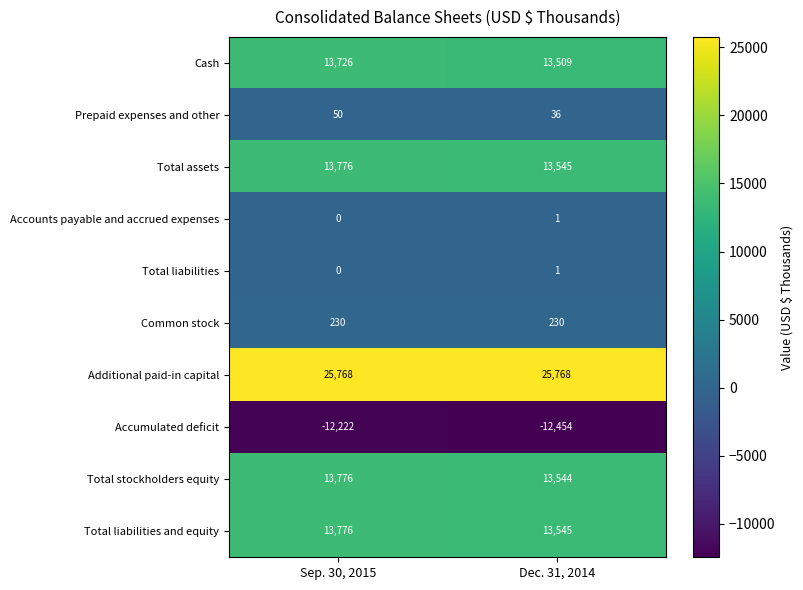

What is the sum of the Total stockholders equity values at Sep. 30, 2015 and Dec. 31, 2014?

27320